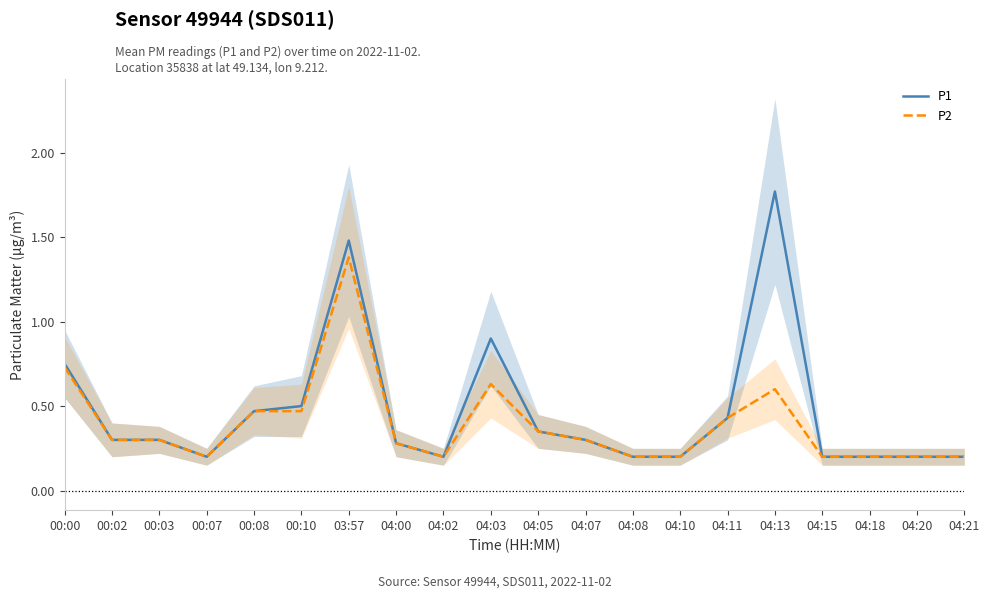

At how many categories does at least one series exceed 1?

2